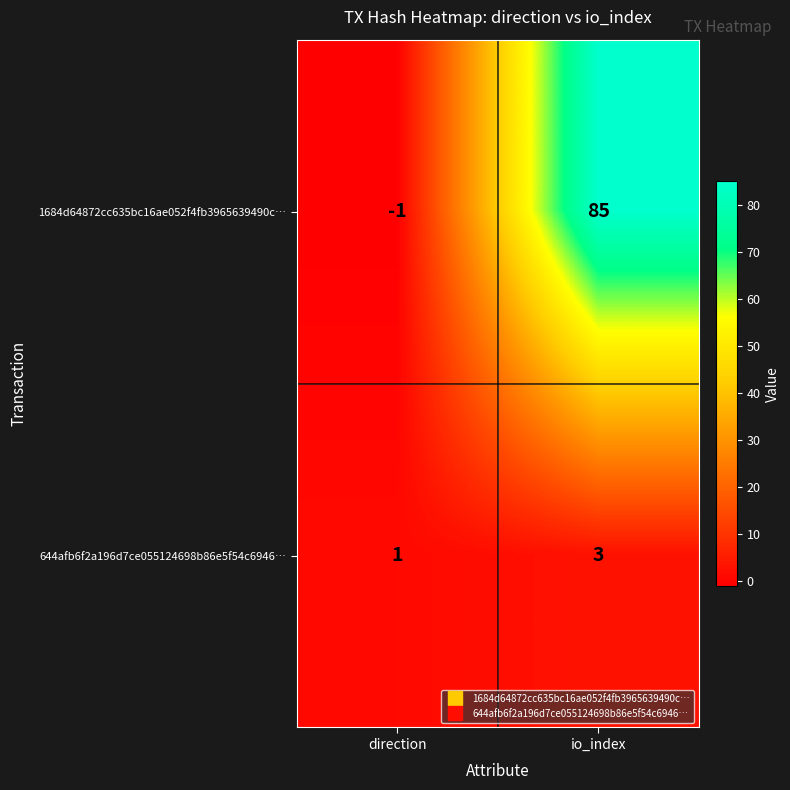

What is the spread (max minus min) of values at direction?

2